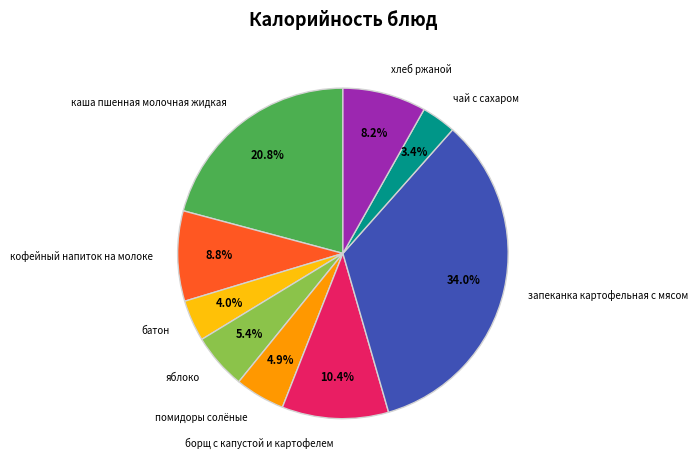

To the nearest percent, what is the average slice percentage?

11%